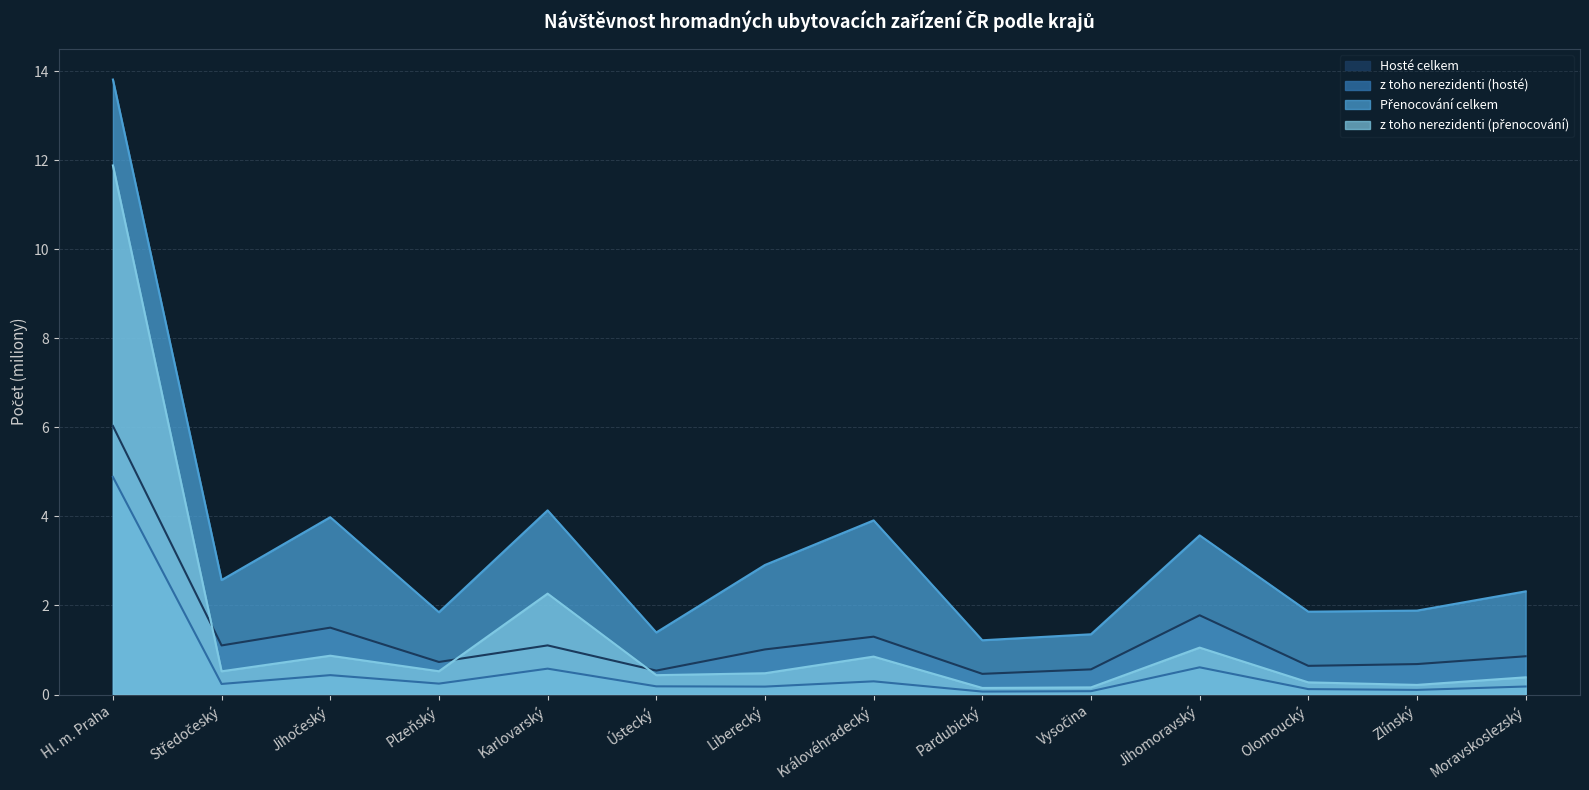

What is the difference between the second highest and minimum values in the Přenocování celkem series?

2.9